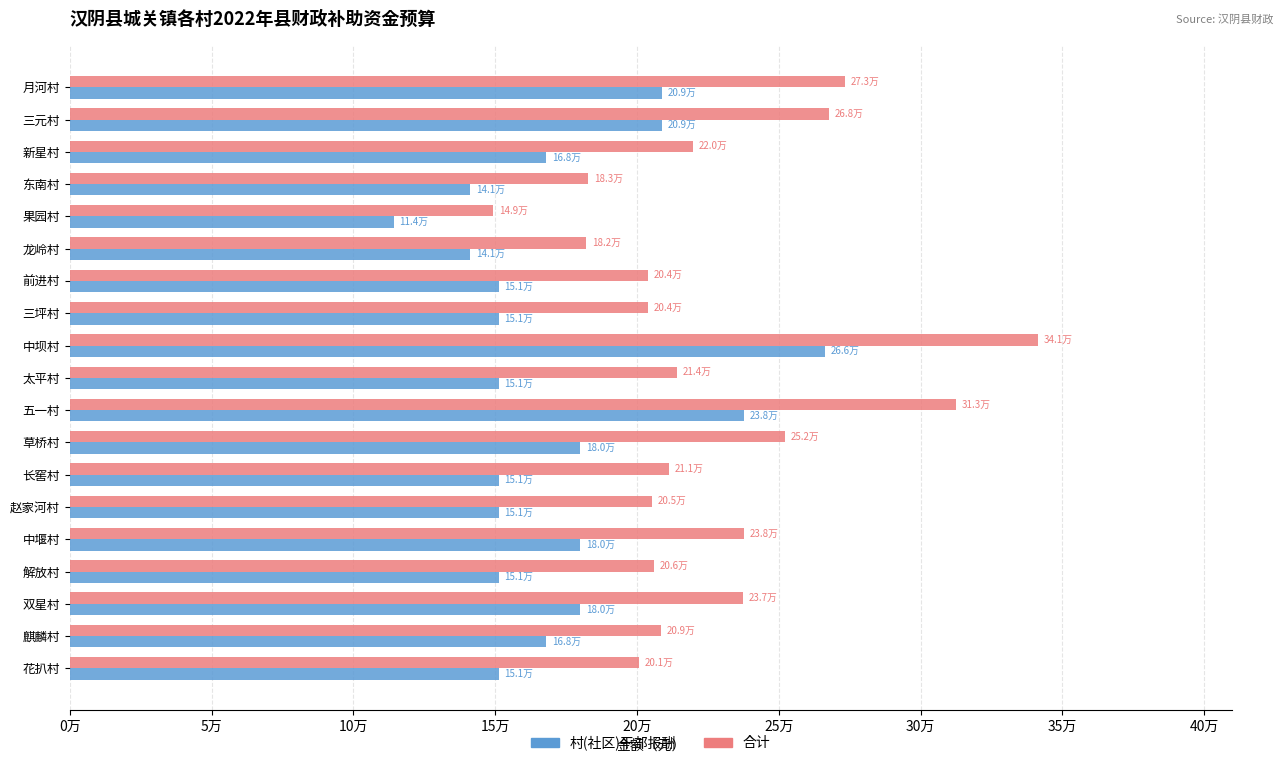

Reading right to left, list all the values displayed in this chart.

村(社区)干部报酬: 151200	168000	180000	151200	180000	151200	151200	180000	237600	151200	266400	151200	151200	141120	114240	141120	168000	208800	208800
合计: 200800	208520	237200	205880	237840	205240	211400	252240	312640	214200	341400	203960	203880	182000	149320	182720	219680	267640	273240